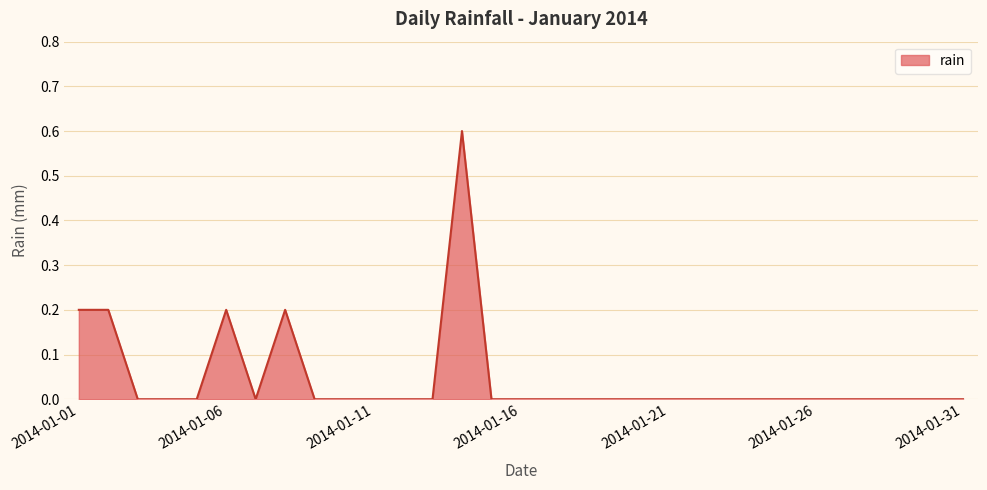

What is the maximum value shown in the chart?

0.6